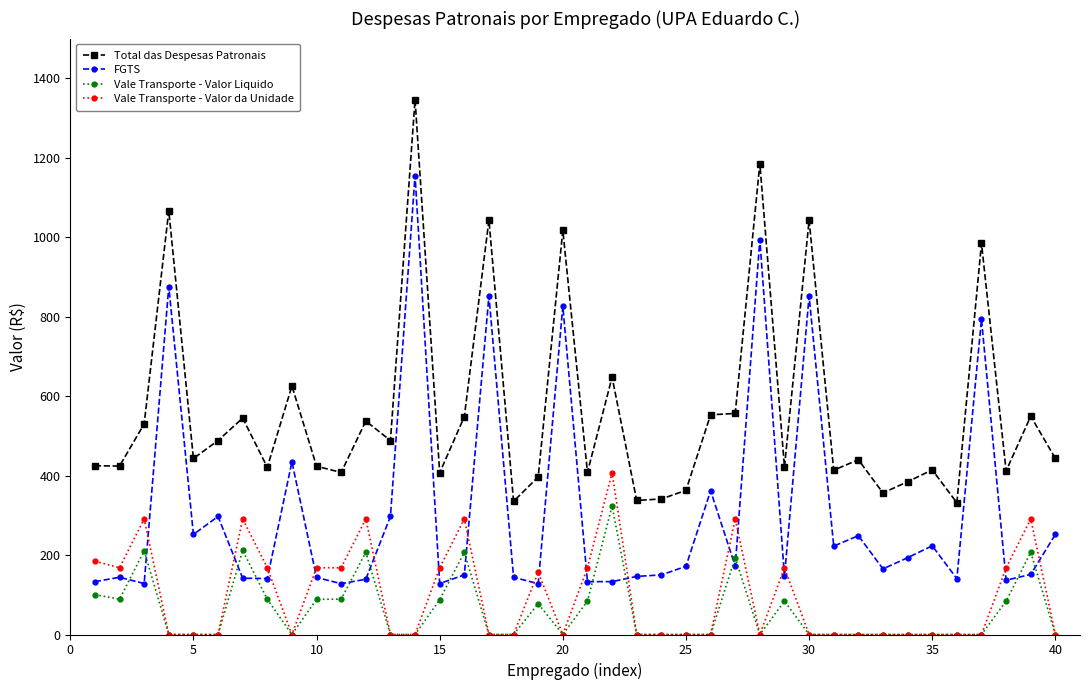

Which series has the widest spread of values?

FGTS